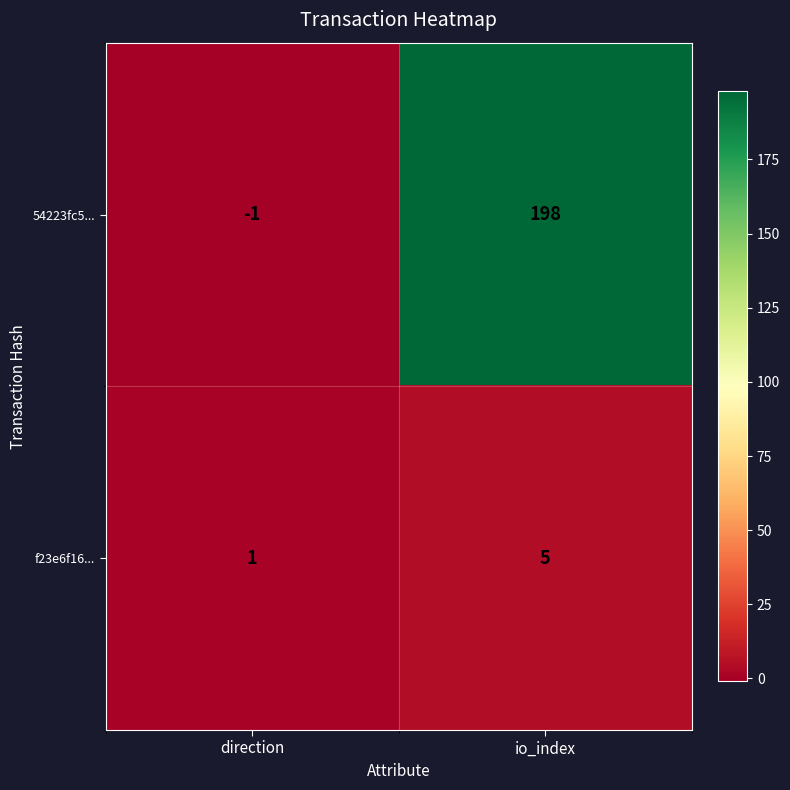

What is the spread (max minus min) of values at io_index?

193